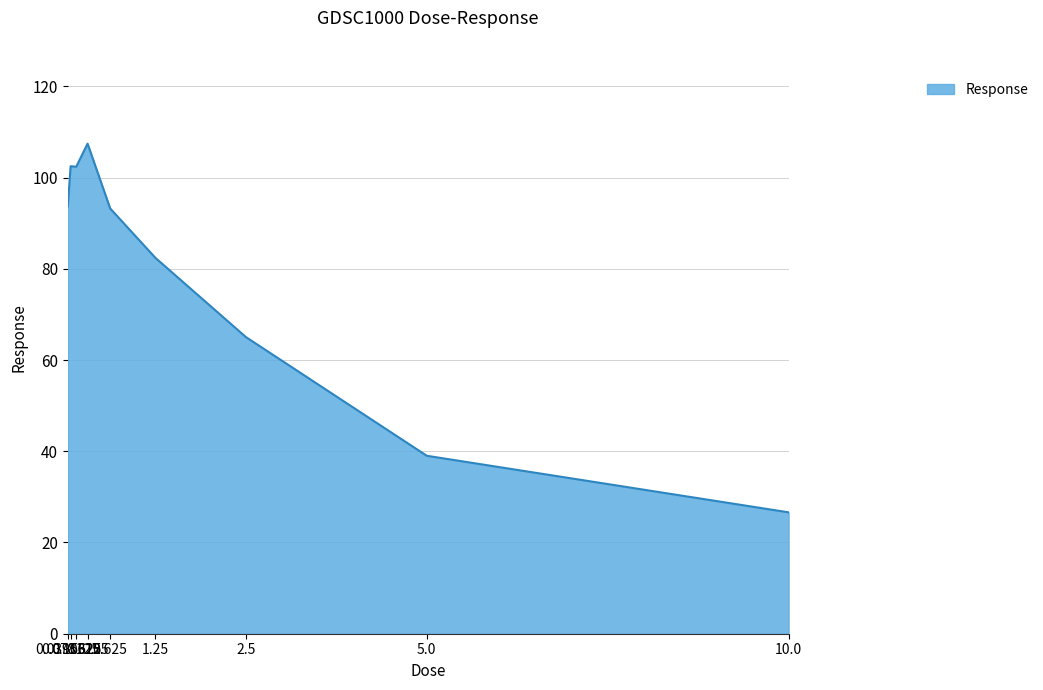

At which category does the chart reach its peak across all series?

0.3125